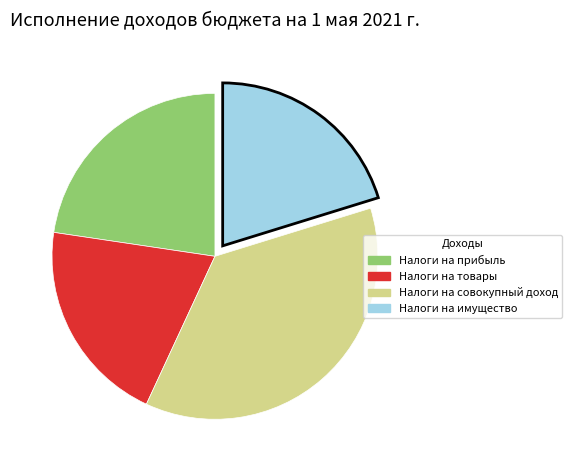

Is there any slice that represents more than half of the pie?

No